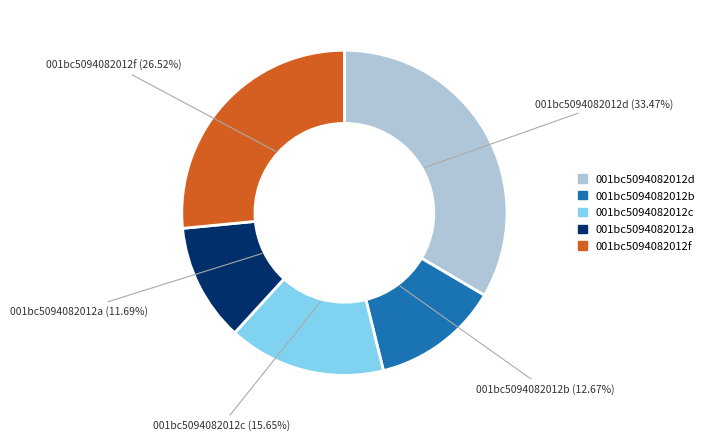

To the nearest percent, what is the difference between the largest and smallest slice percentages?

22%